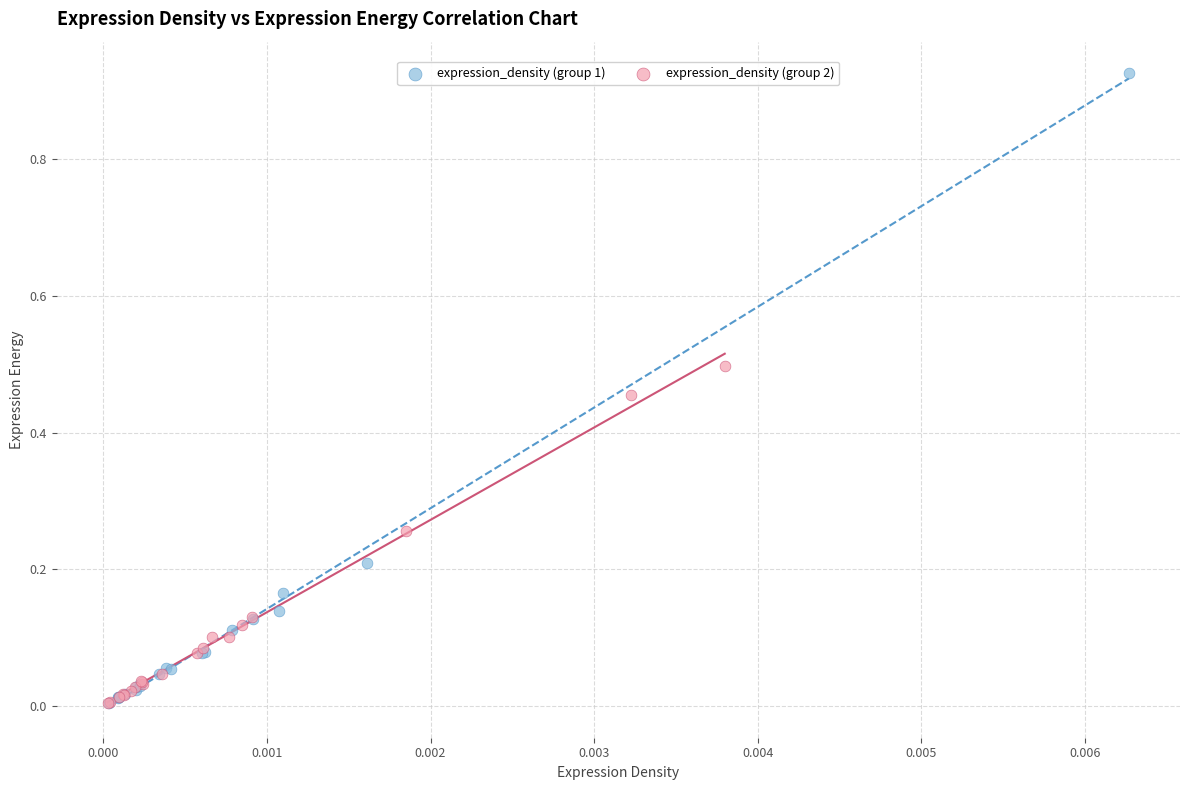

Which series contains the highest Y value?

expression_density (group 1)